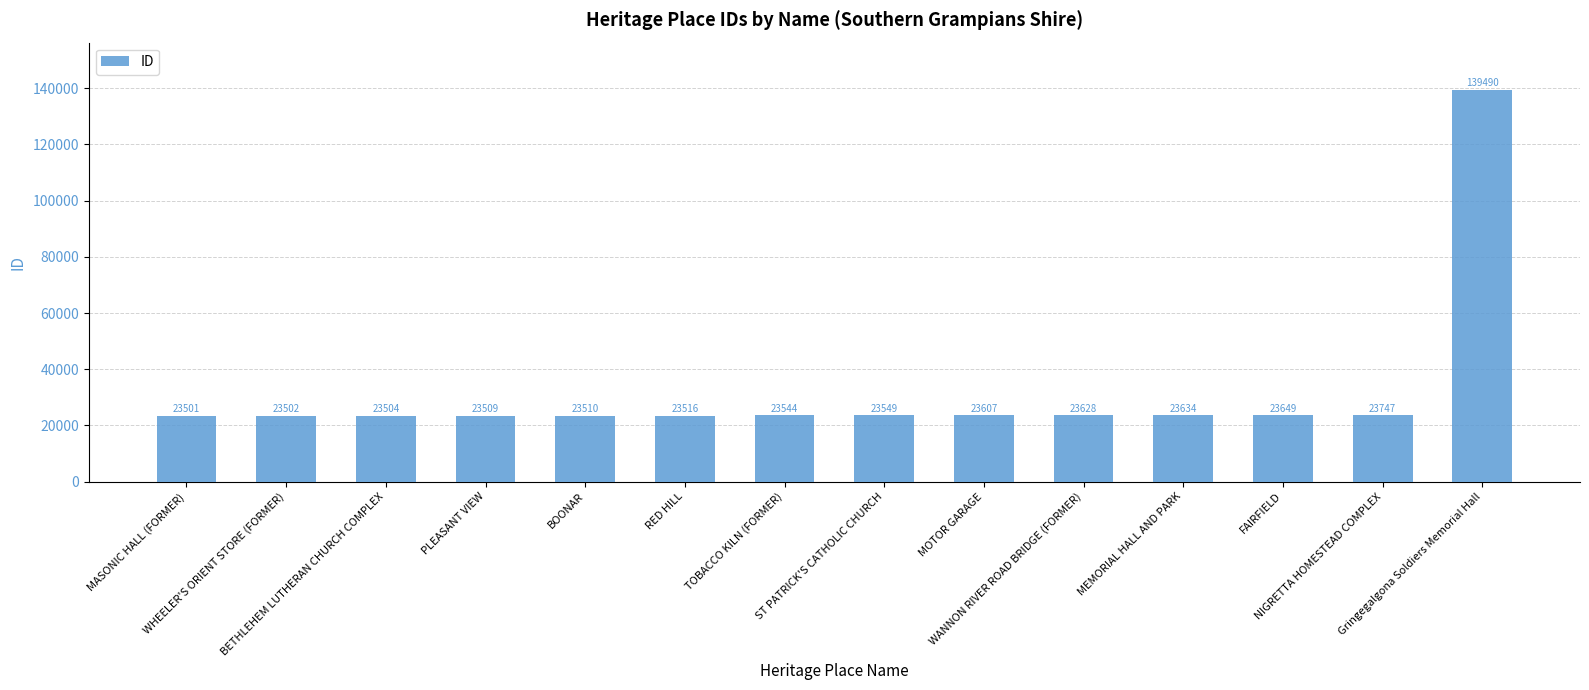

What is the average value?

31849